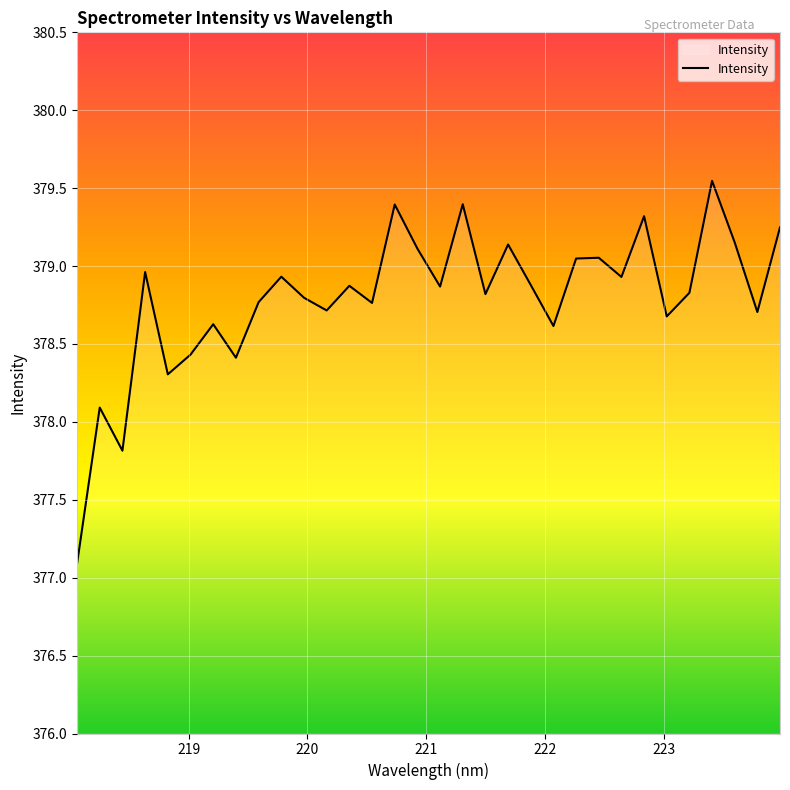

What is the difference between the maximum and minimum values?

2.5